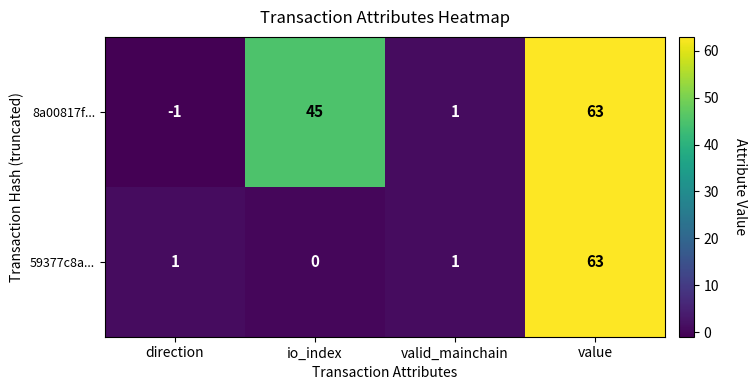

Reading right to left, list all the values displayed in this chart.

8a00817f...: value=63	valid_mainchain=1	io_index=45	direction=-1
59377c8a...: value=63	valid_mainchain=1	io_index=0	direction=1